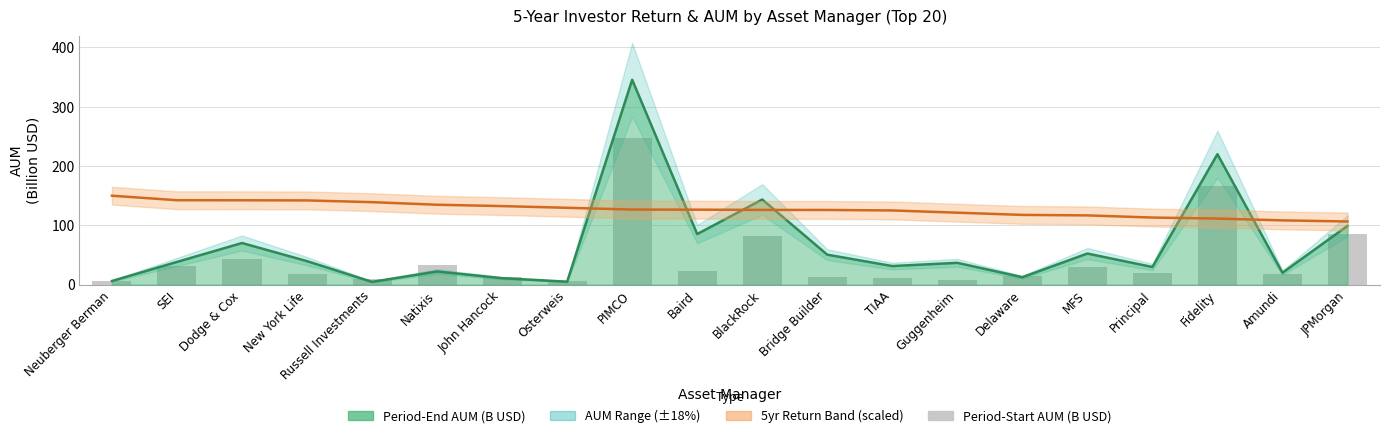

Rank the categories by value from highest to lowest.

PIMCO, Fidelity, JPMorgan, BlackRock, Dodge & Cox, Natixis, SEI, MFS, Baird, Principal, New York Life, Amundi, Delaware, Bridge Builder, John Hancock, TIAA, Russell Investments, Guggenheim, Neuberger Berman, Osterweis